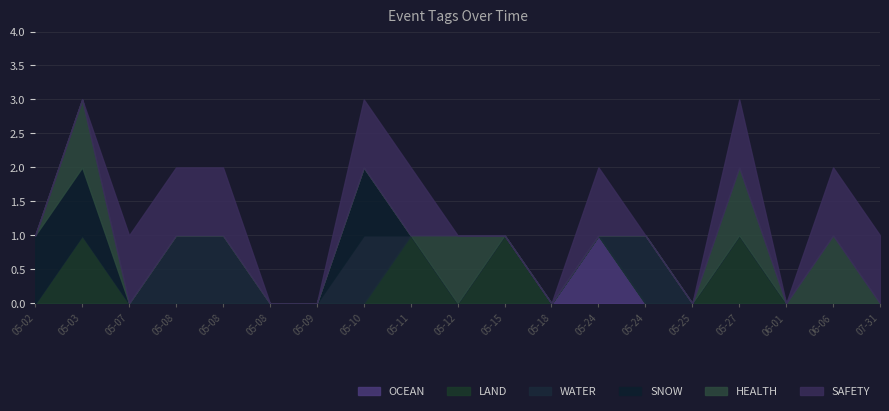

True or false: SAFETY and OCEAN cross at least once.

False